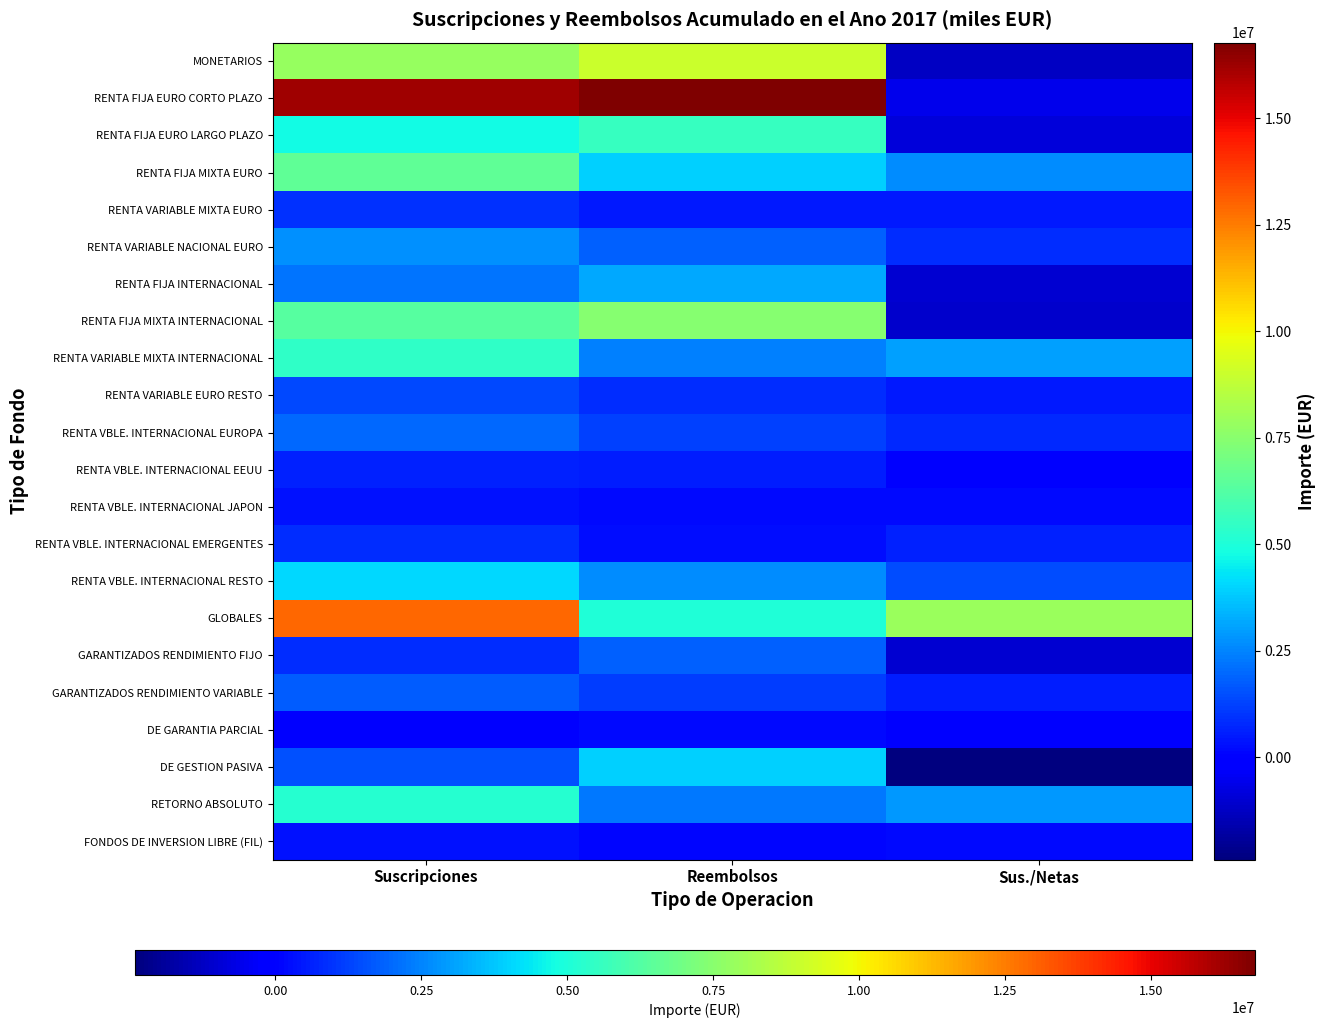

What is the total value across all series at Suscripciones?

84879107